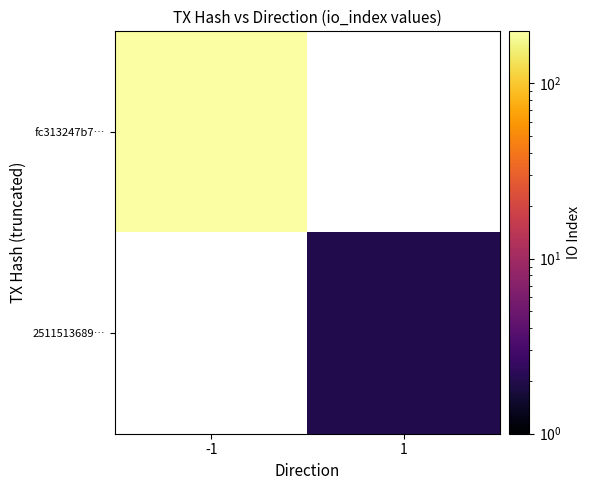

What is the maximum value shown in the chart?

198.0